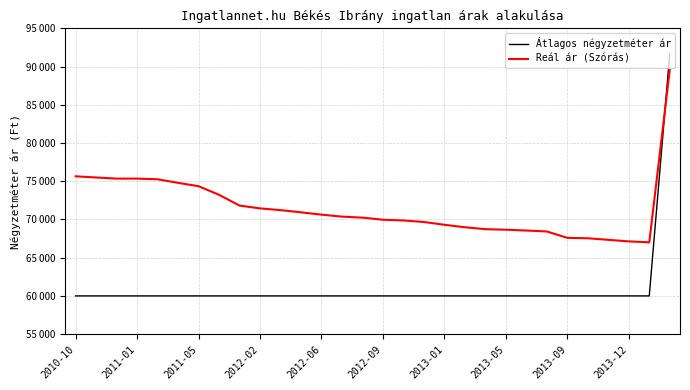

Which series has the largest total across all categories?

Reál ár (Szórás)